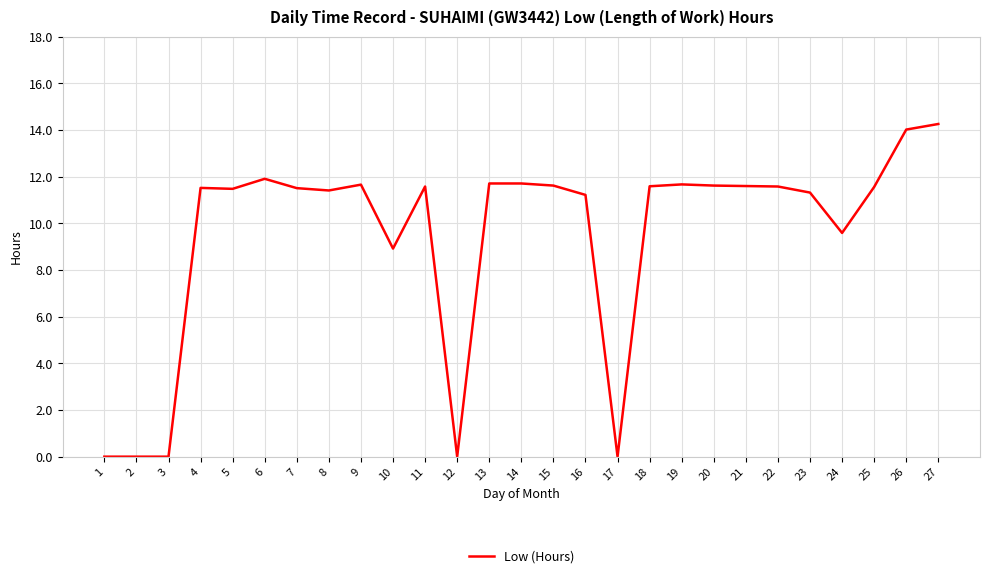

What is the difference between the maximum and minimum values?

14.3